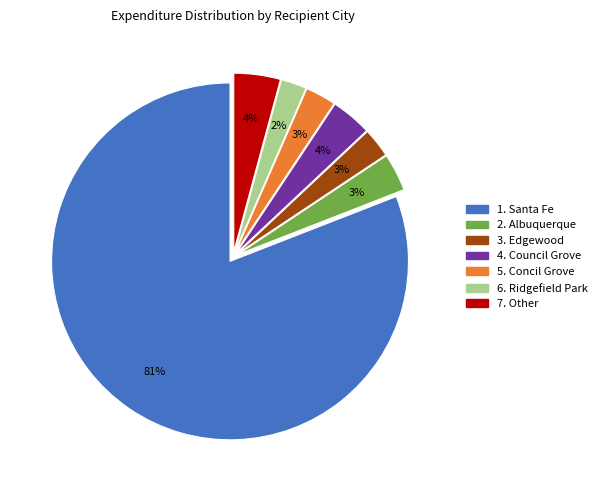

To the nearest percent, what is the difference between the largest and smallest slice percentages?

79%